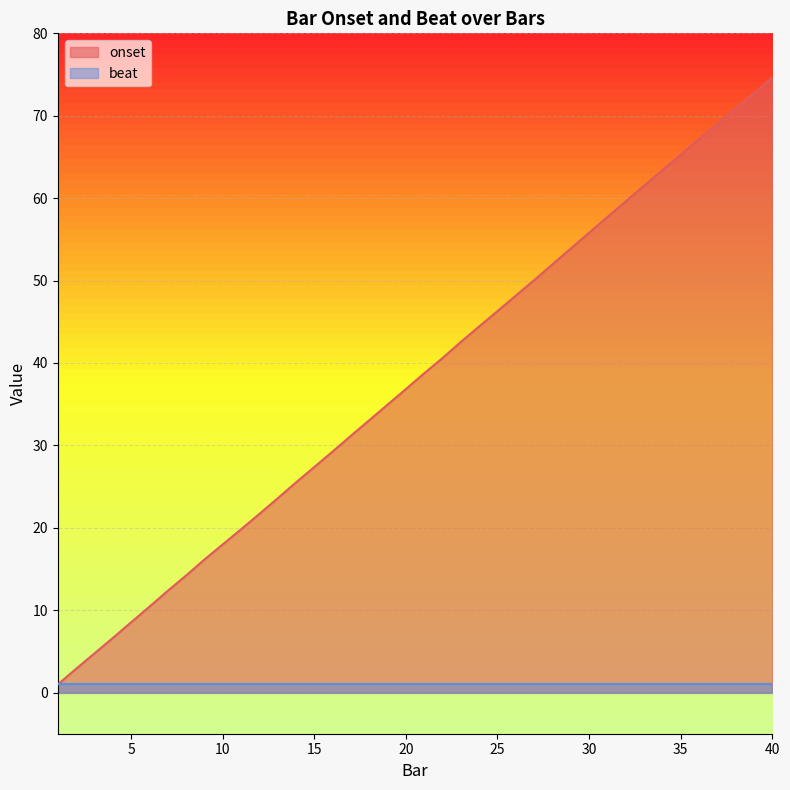

Which has a higher value, 17 or 32?

32